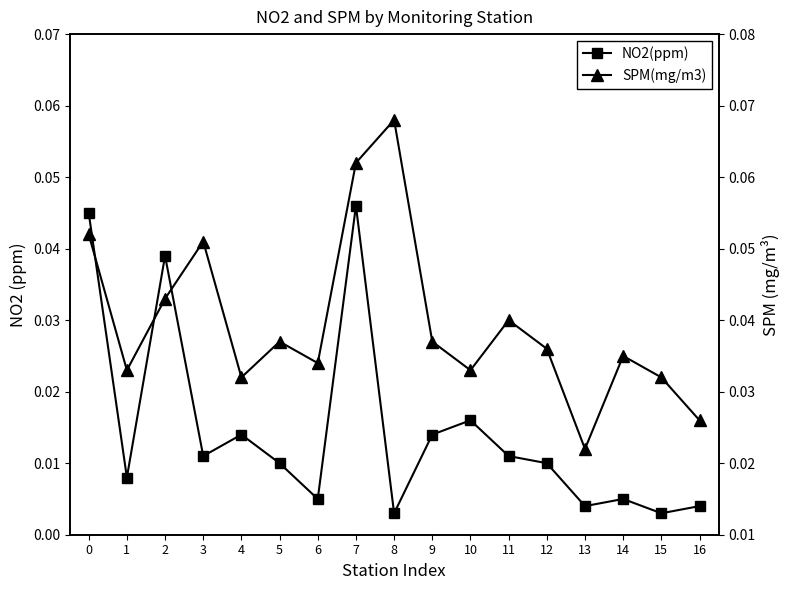

Reading left to right, extract all data points from this chart.

NO2(ppm): 0=0.0	1=0.0	2=0.0	3=0.0	4=0.0	5=0.0	6=0.0	7=0.0	8=0.0	9=0.0	10=0.0	11=0.0	12=0.0	13=0.0	14=0.0	15=0.0	16=0.0
SPM(mg/m3): 0=0.1	1=0.0	2=0.0	3=0.1	4=0.0	5=0.0	6=0.0	7=0.1	8=0.1	9=0.0	10=0.0	11=0.0	12=0.0	13=0.0	14=0.0	15=0.0	16=0.0